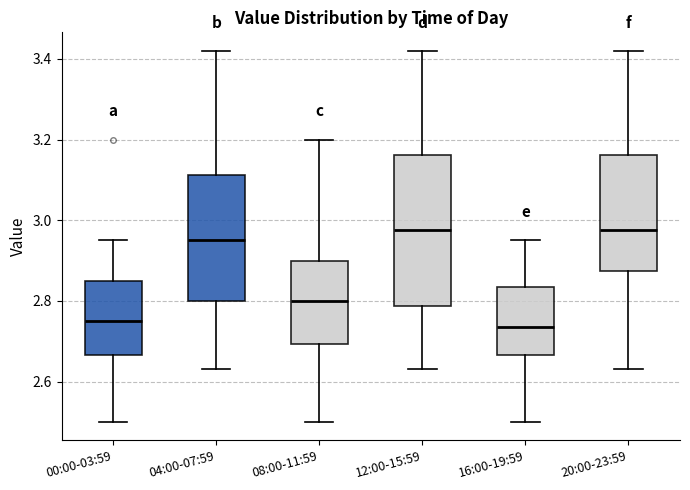

Which box is the tallest, from its lower edge to its upper edge?

12:00-15:59